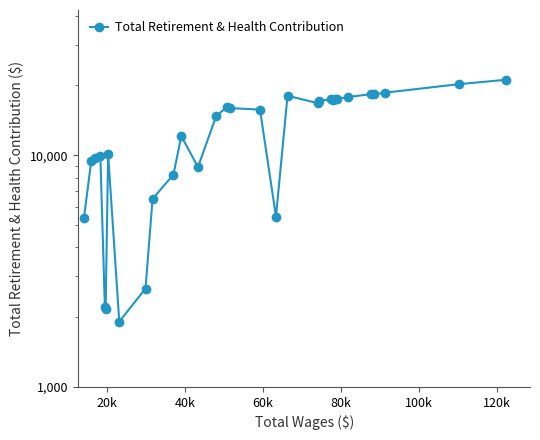

What is the minimum value shown in the chart?

1912